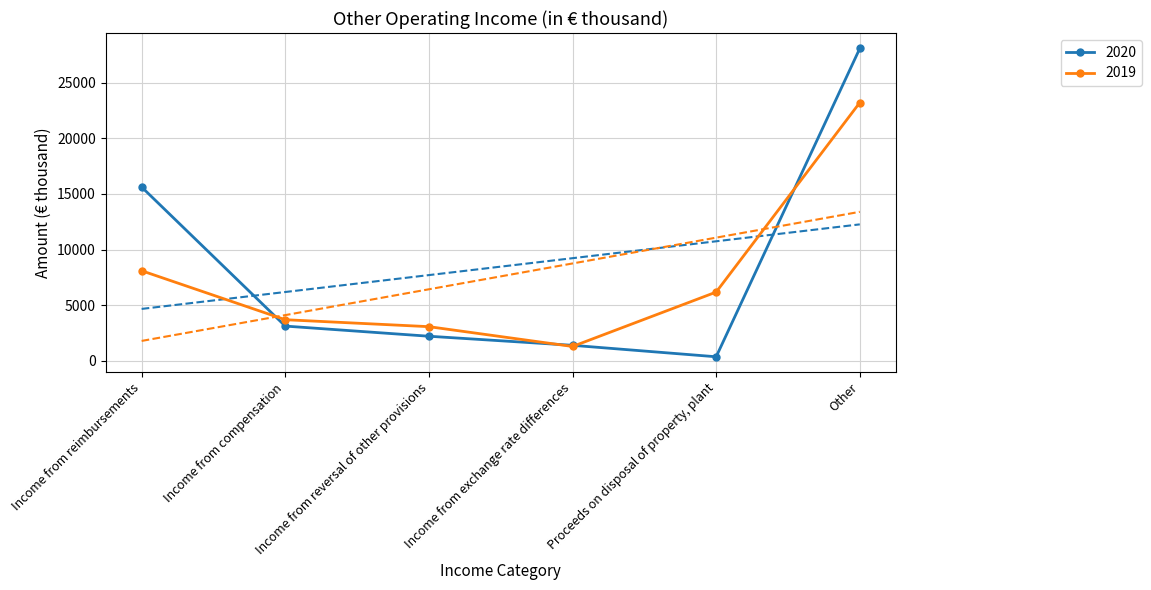

How many lines are shown in the chart?

2